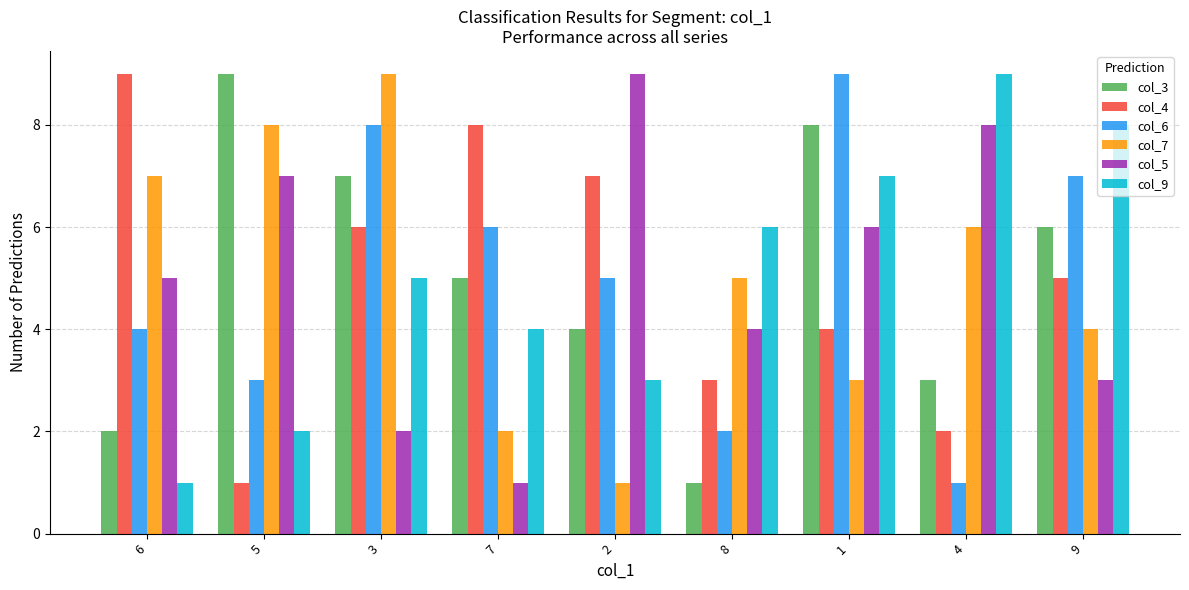

What is the spread (max minus min) of values at 8?

5